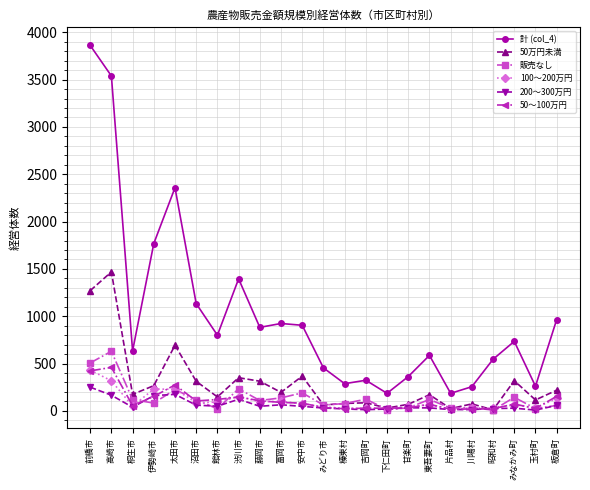

What is the difference between the second highest and minimum values in the 100～200万円 series?

300